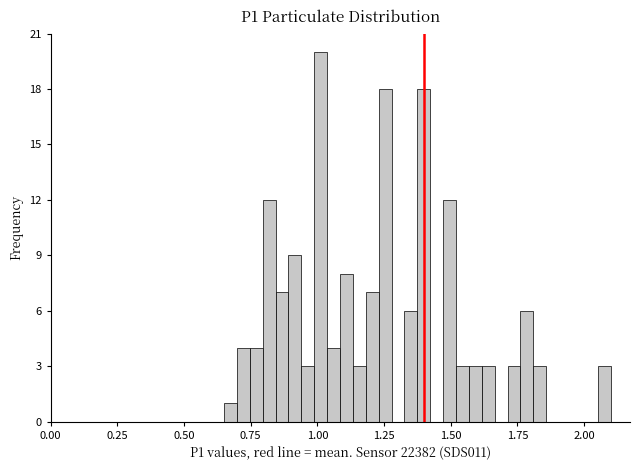

Read against the x-axis, roughly where is the centre of the tallest bar?

1.00